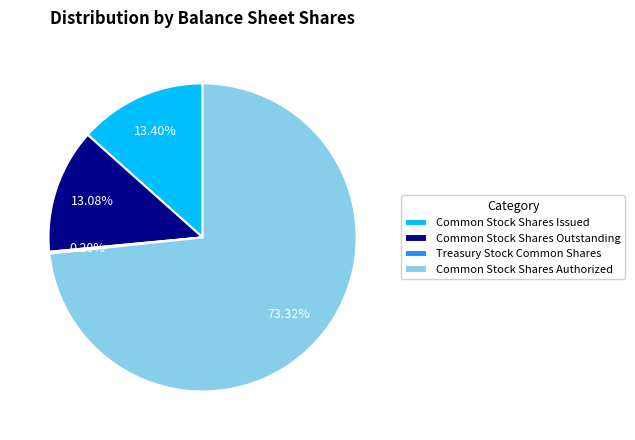

What percentage is the Common Stock Shares Outstanding slice, to the nearest percent?

13%